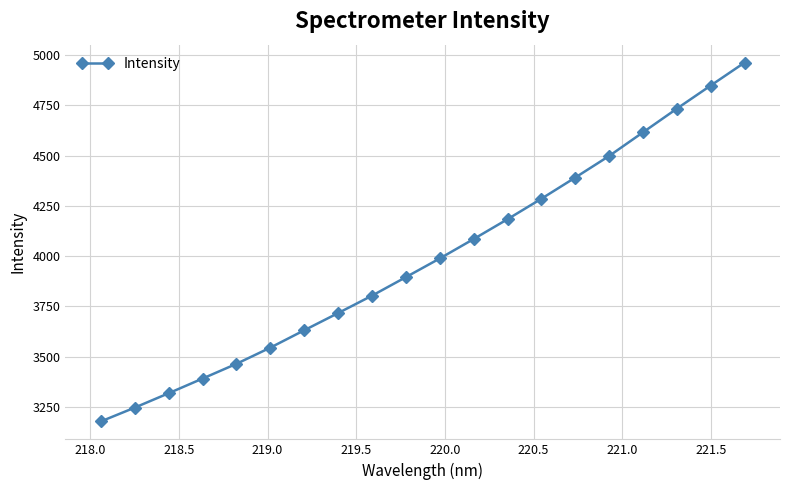

How many lines are shown in the chart?

1